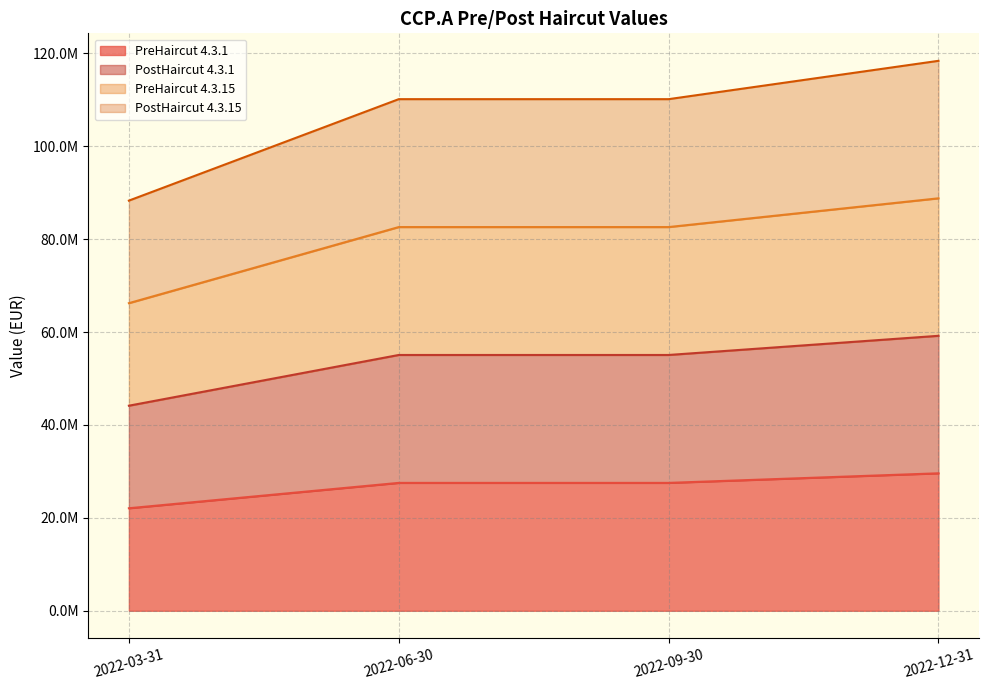

True or false: PreHaircut 4.3.1 and PostHaircut 4.3.15 cross at least once.

False